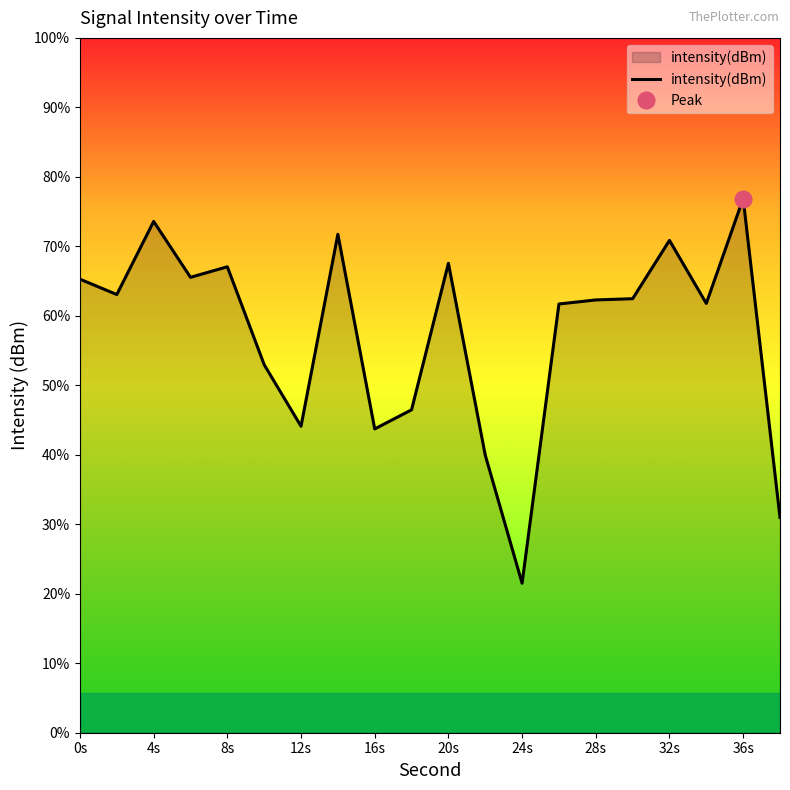

Which has a higher value, 0s or 8s?

8s